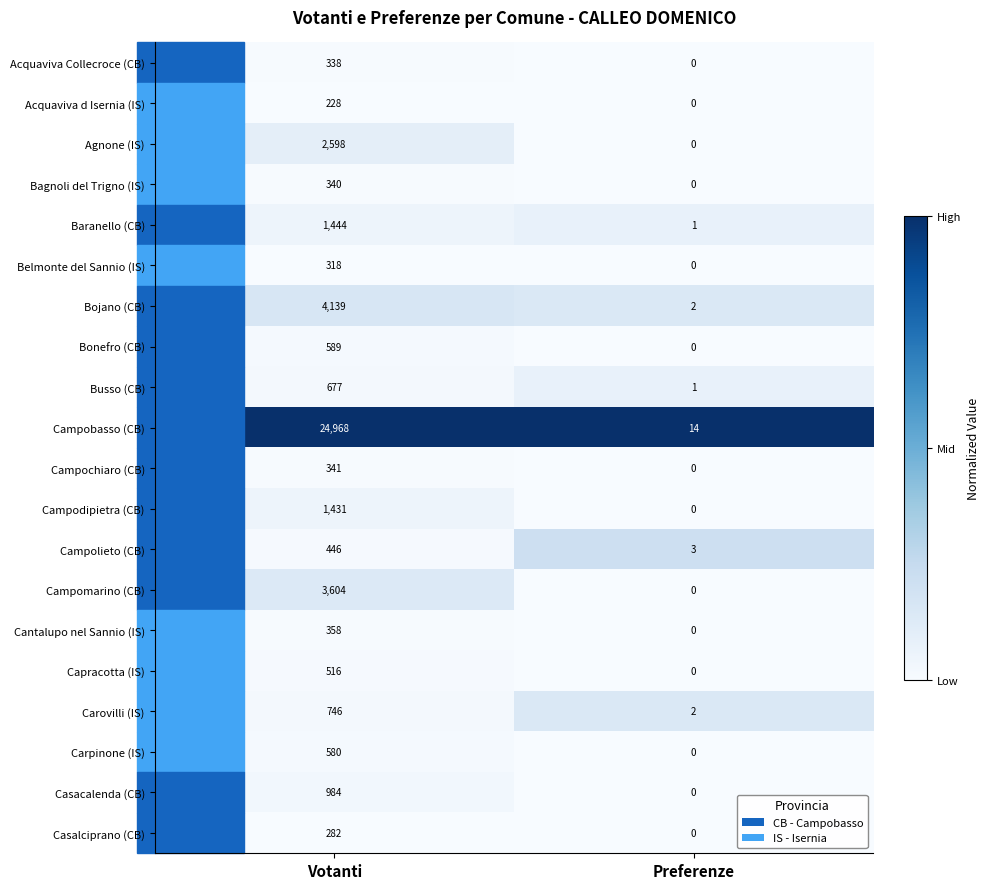

What is the maximum value shown in the chart?

24968